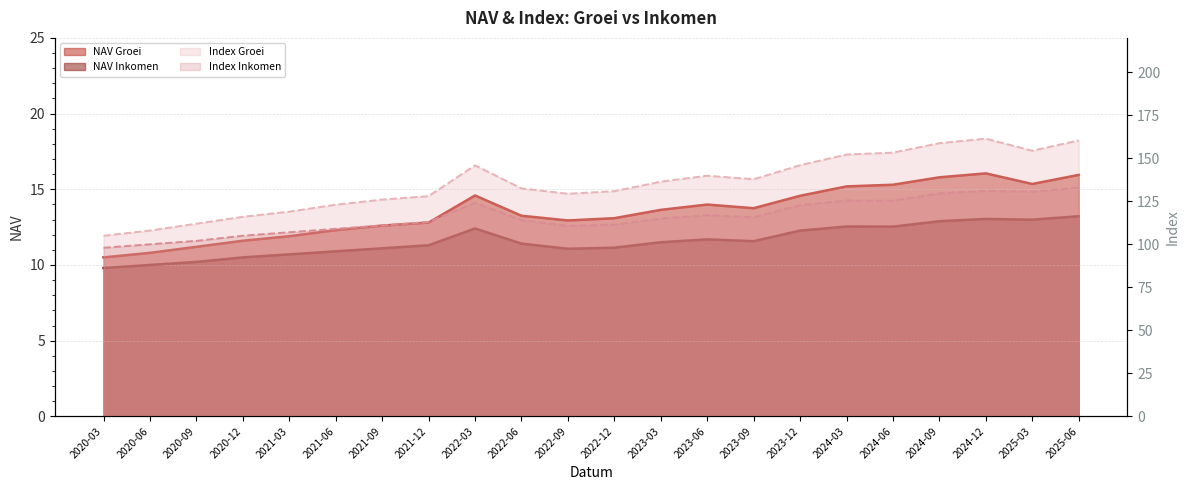

At how many categories does at least one series exceed 98?

22